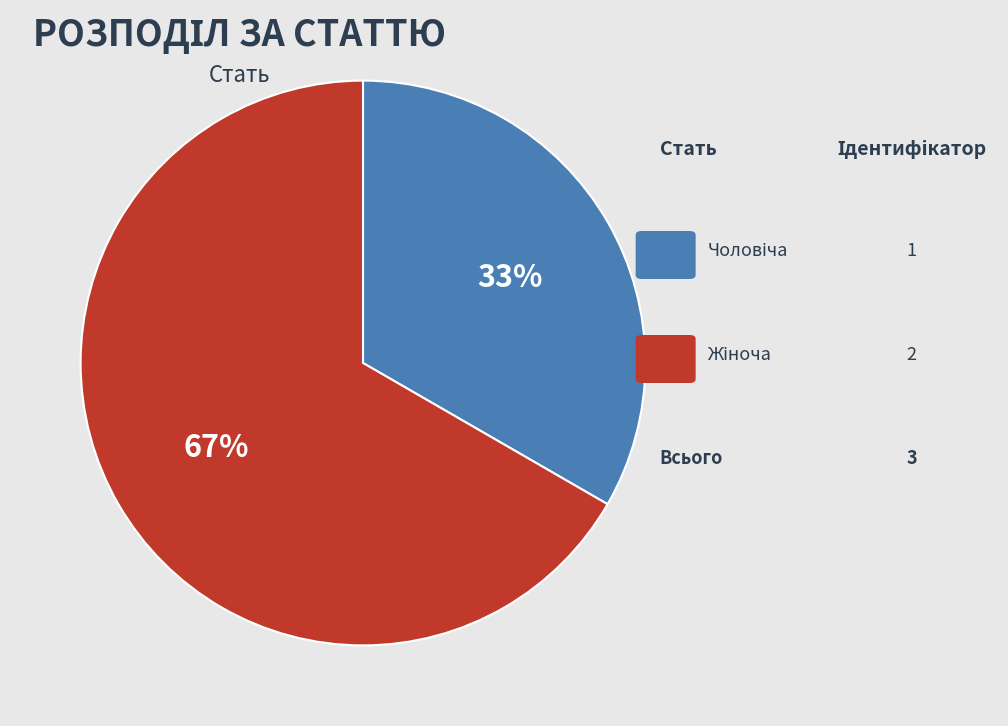

The Жіноча slice represents 80% of the pie. True or false?

False